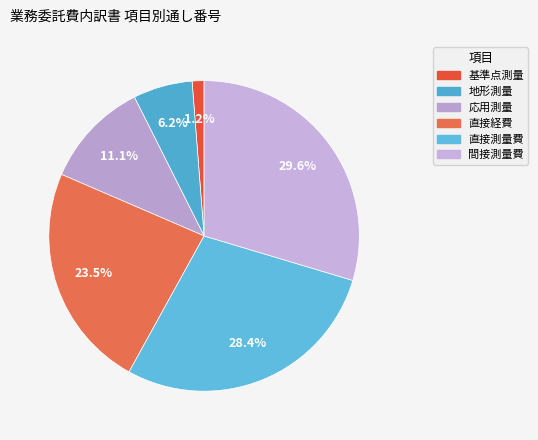

To the nearest percent, what is the combined percentage of 基準点測量 and 地形測量?

7%